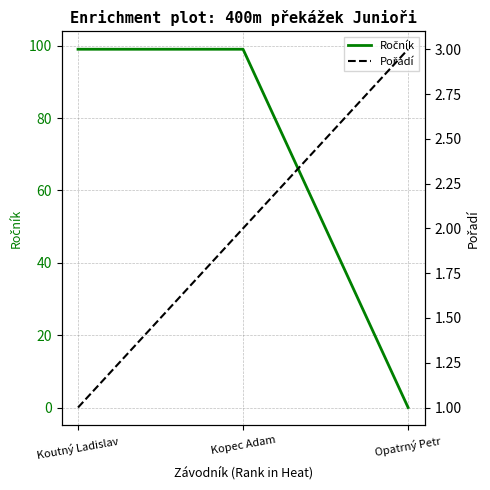

What is the sum of the Pořadí values at Koutný Ladislav and Opatrný Petr?

4